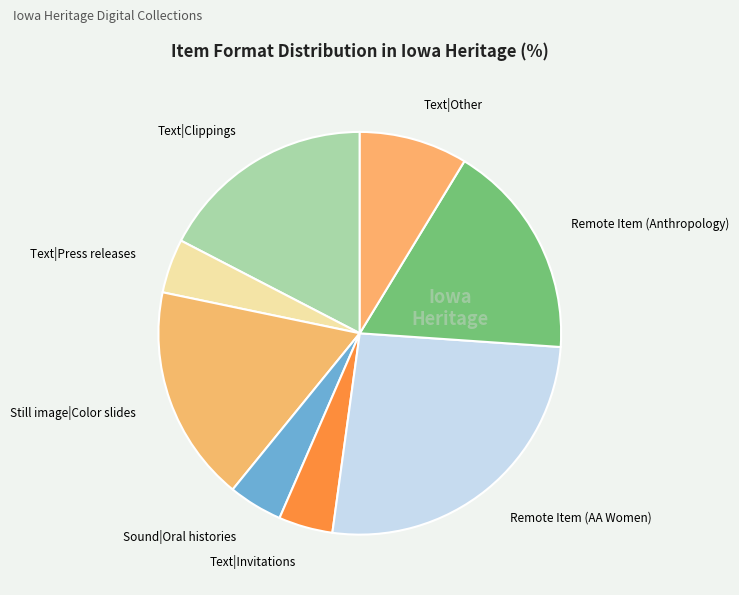

Between Text|Clippings and Text|Invitations, which is larger?

Text|Clippings